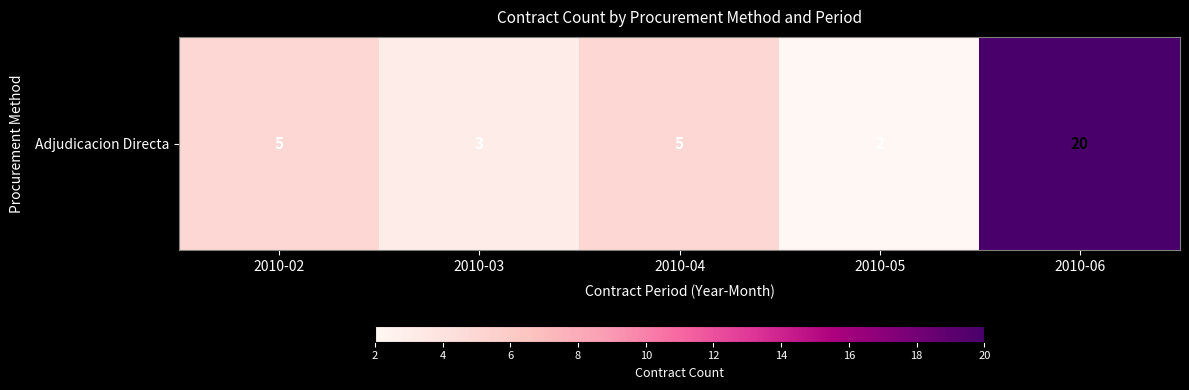

True or false: the data shows 1 at 2010-05.

False